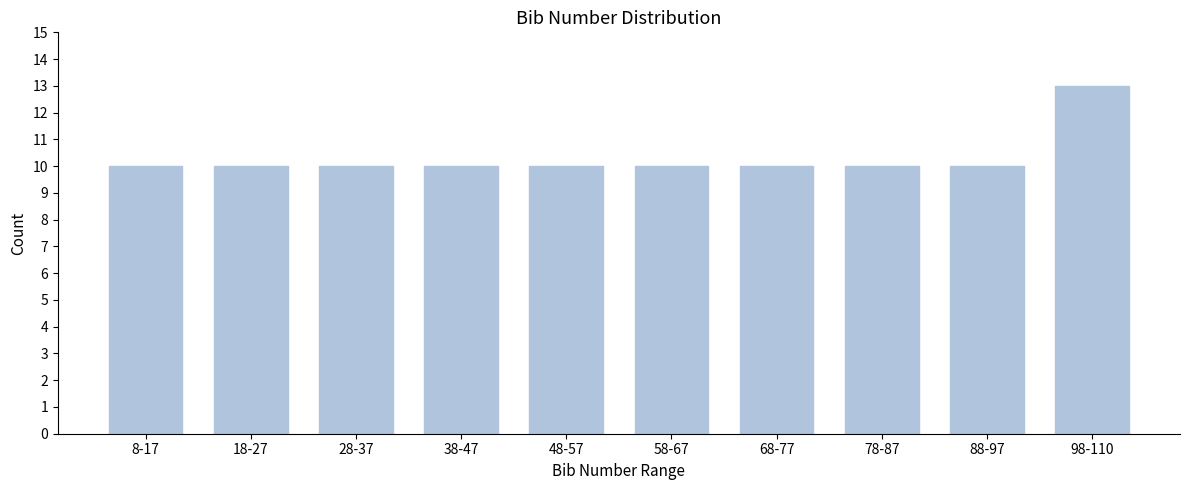

Reading left to right, extract all data points from this chart.

10	10	10	10	10	10	10	10	10	13